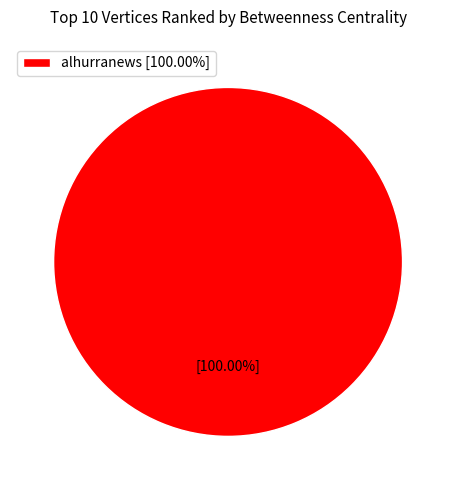

Does alhurranews [100.00%] represent more than half of the total?

Yes